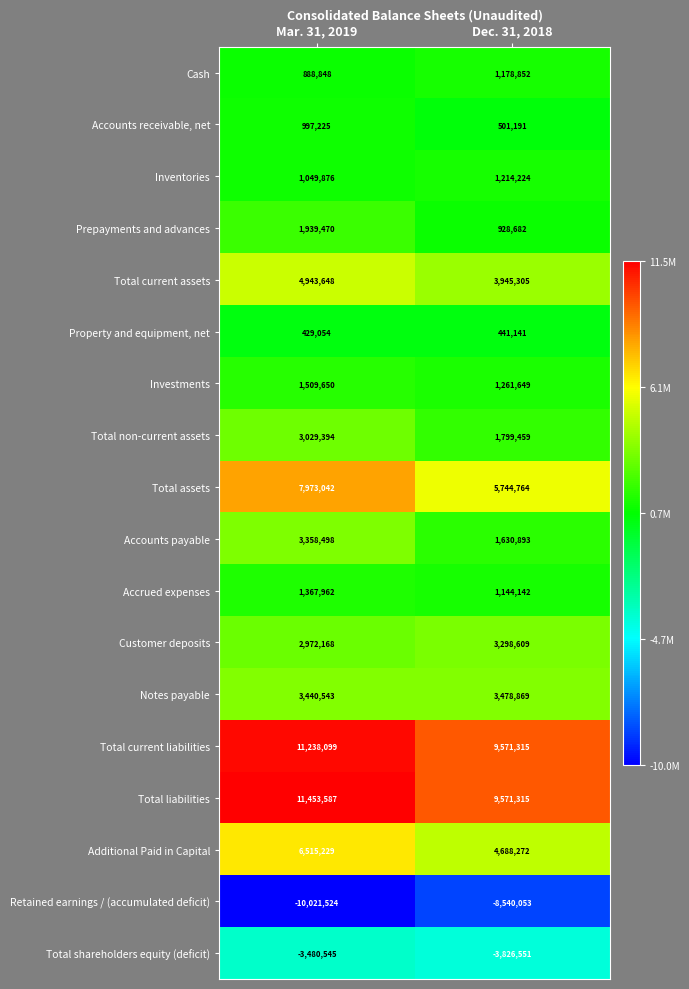

At which label does Accounts payable reach its peak?

Mar. 31, 2019